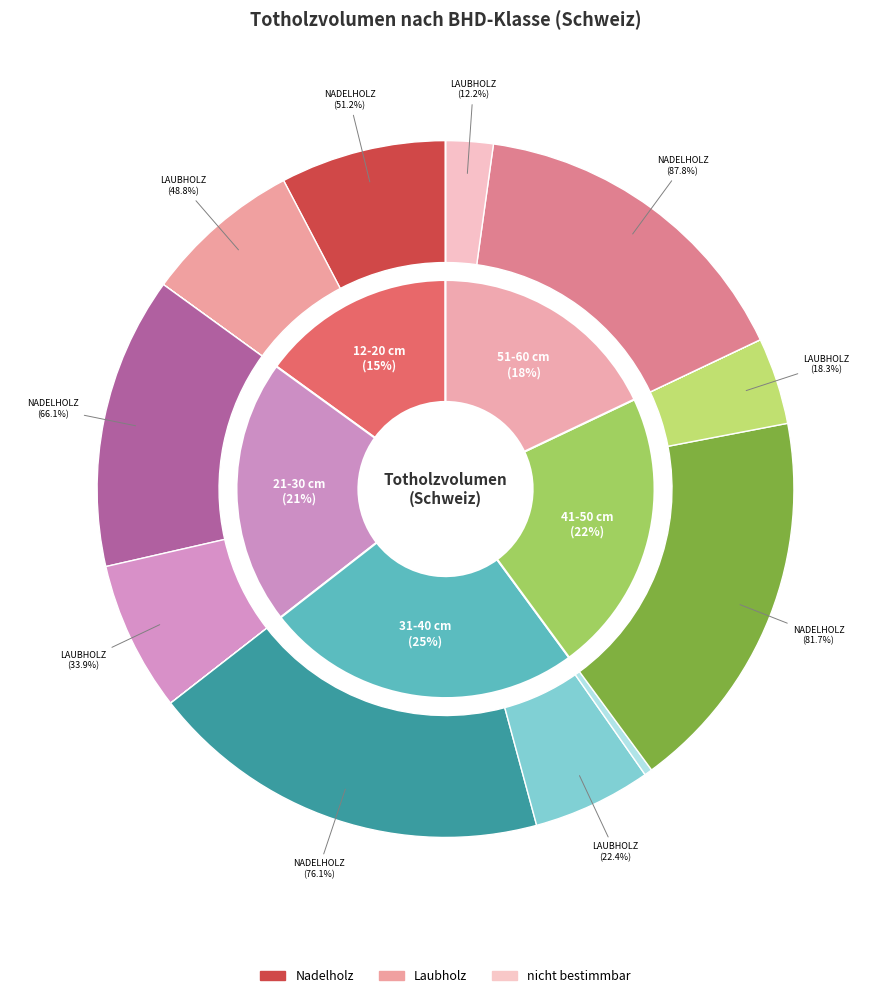

Does any single category account for the majority?

No